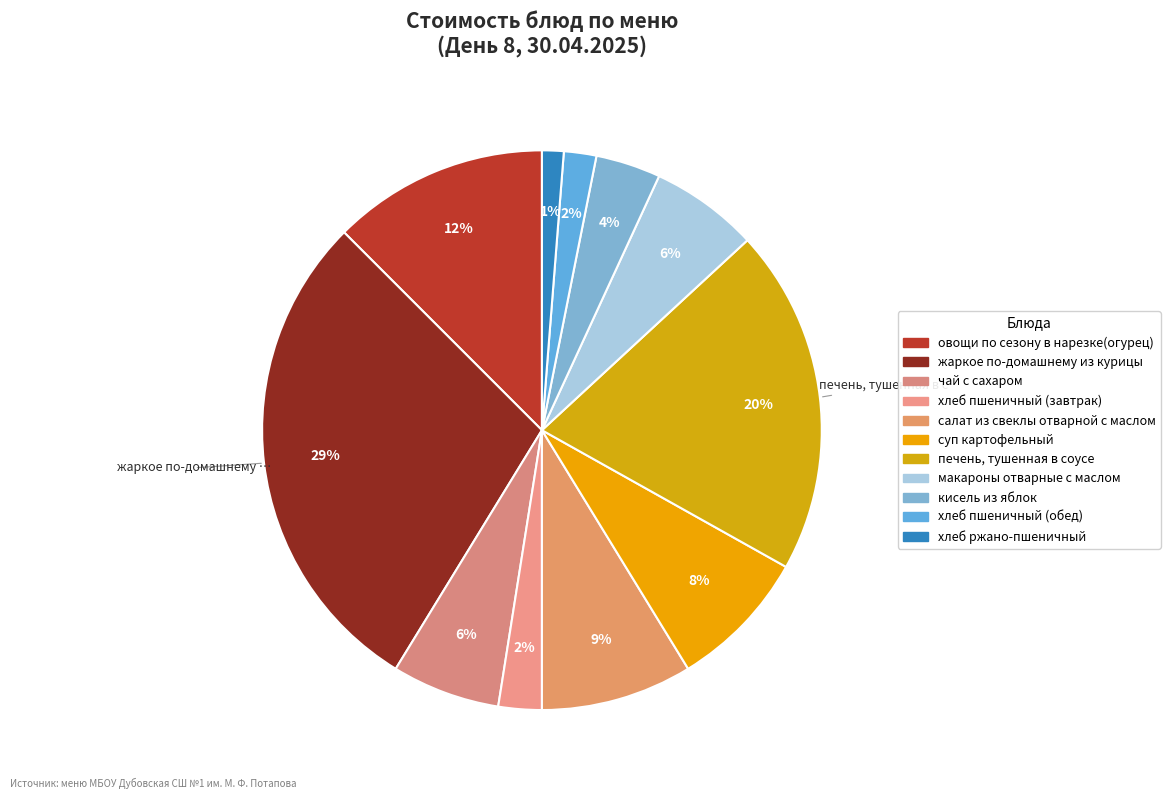

Count the number of slices in the pie.

11